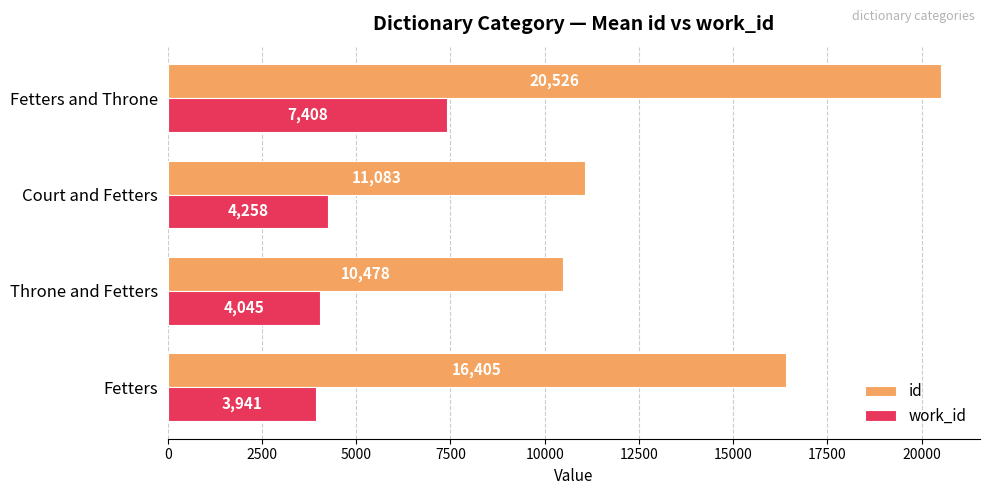

True or false: work_id has a value of 4258 at Court and Fetters.

True